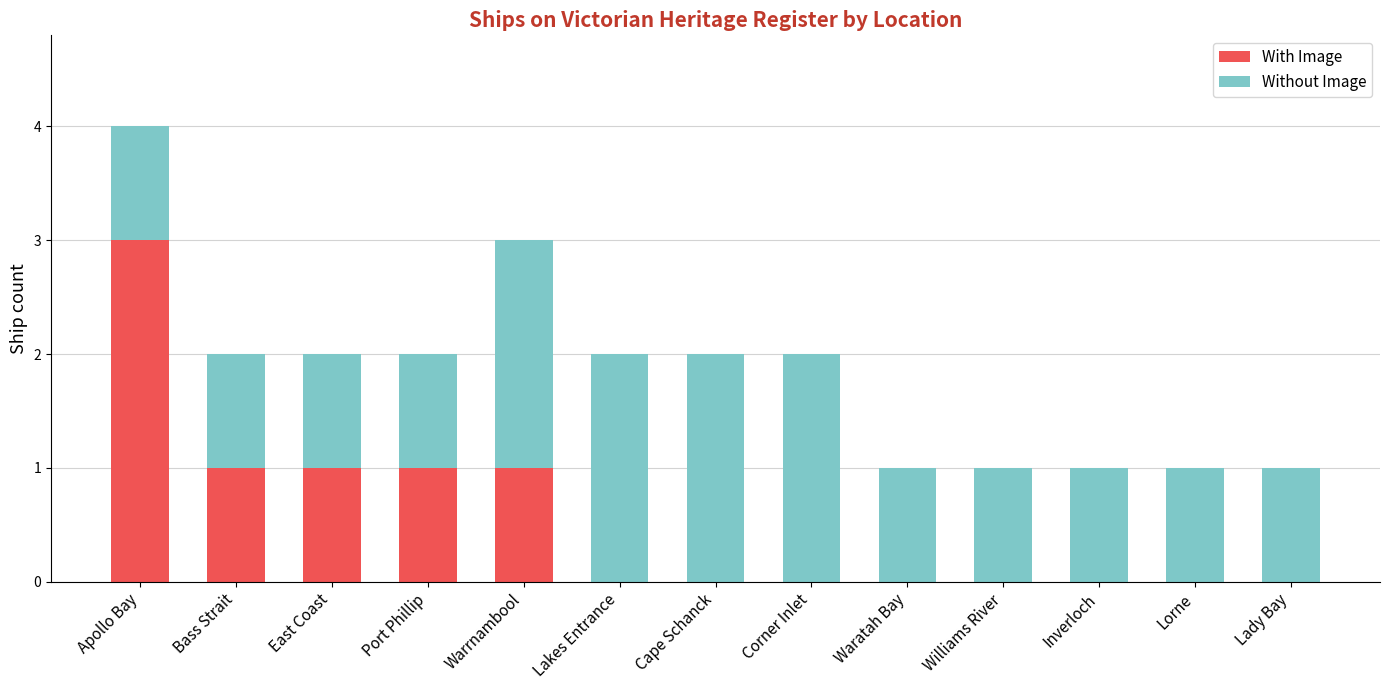

Is it true that With Image equals 0 at Inverloch?

True